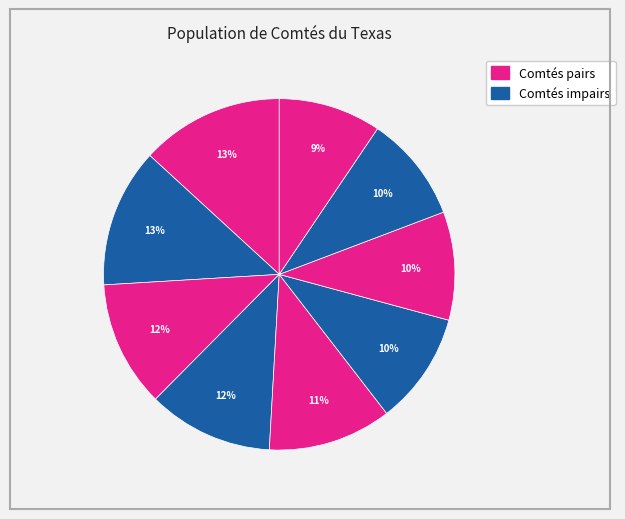

How many slices are in this pie chart?

9